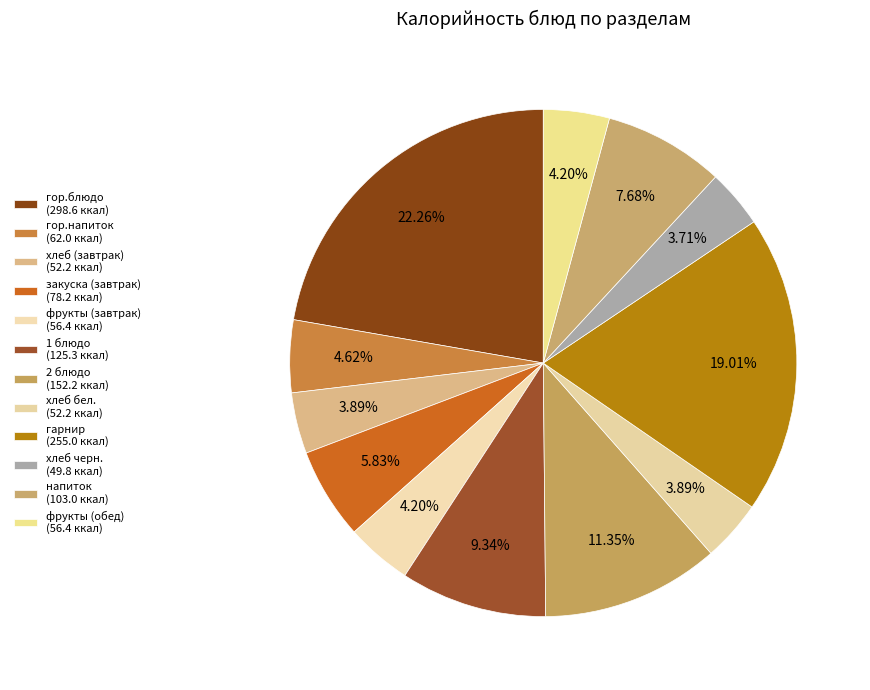

What is the change in value from фрукты (завтрак) to 2 блюдо?

+95.8